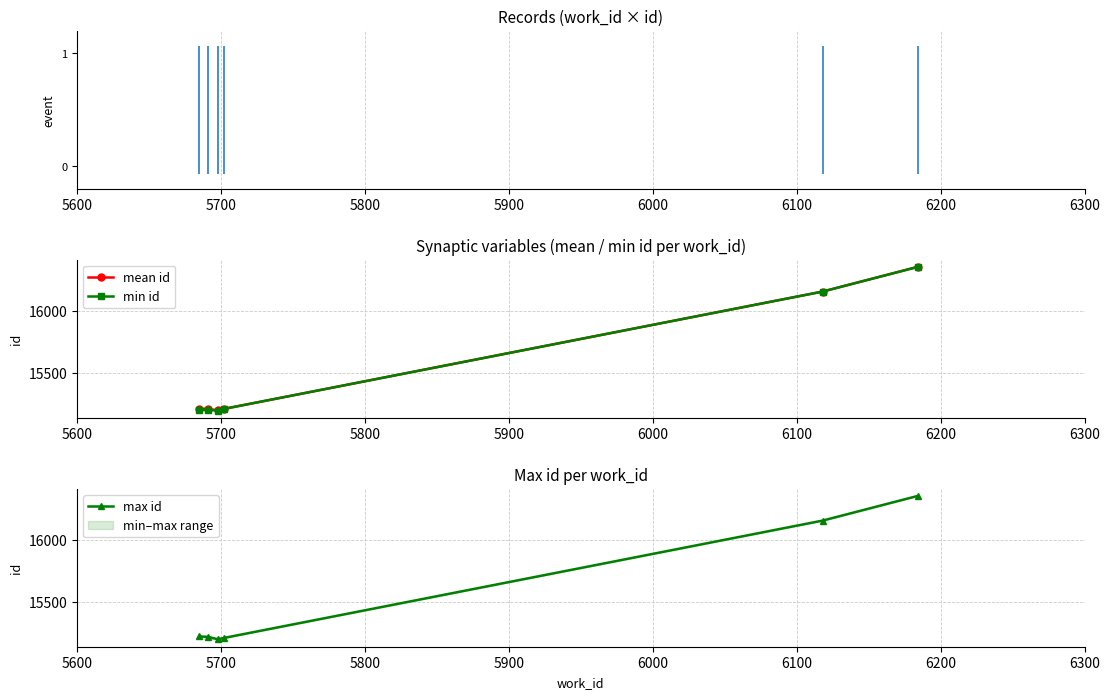

True or false: min id has more than 1 interior local peaks.

False